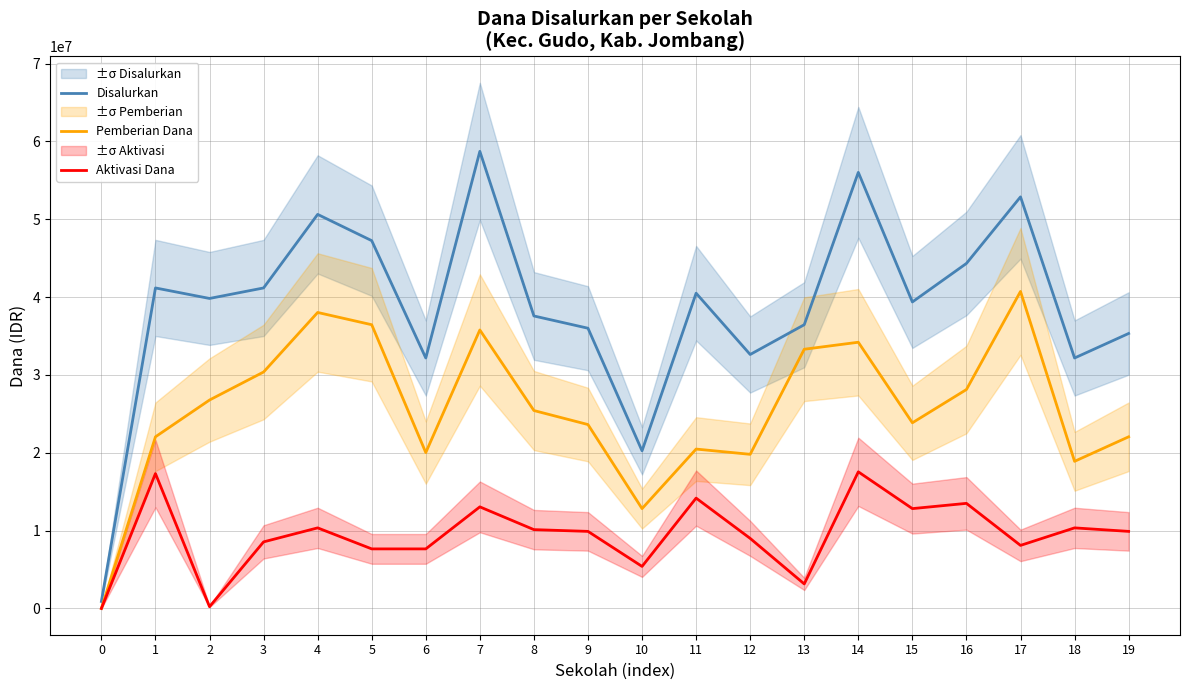

How many interior local valleys does the Aktivasi Dana series have?

5